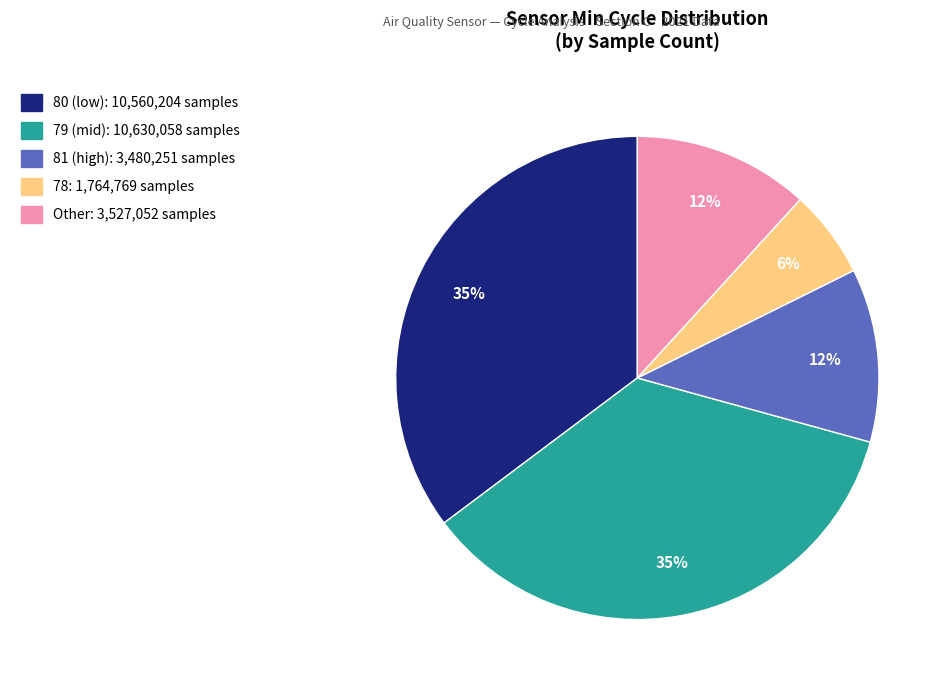

Does any single category account for the majority?

No